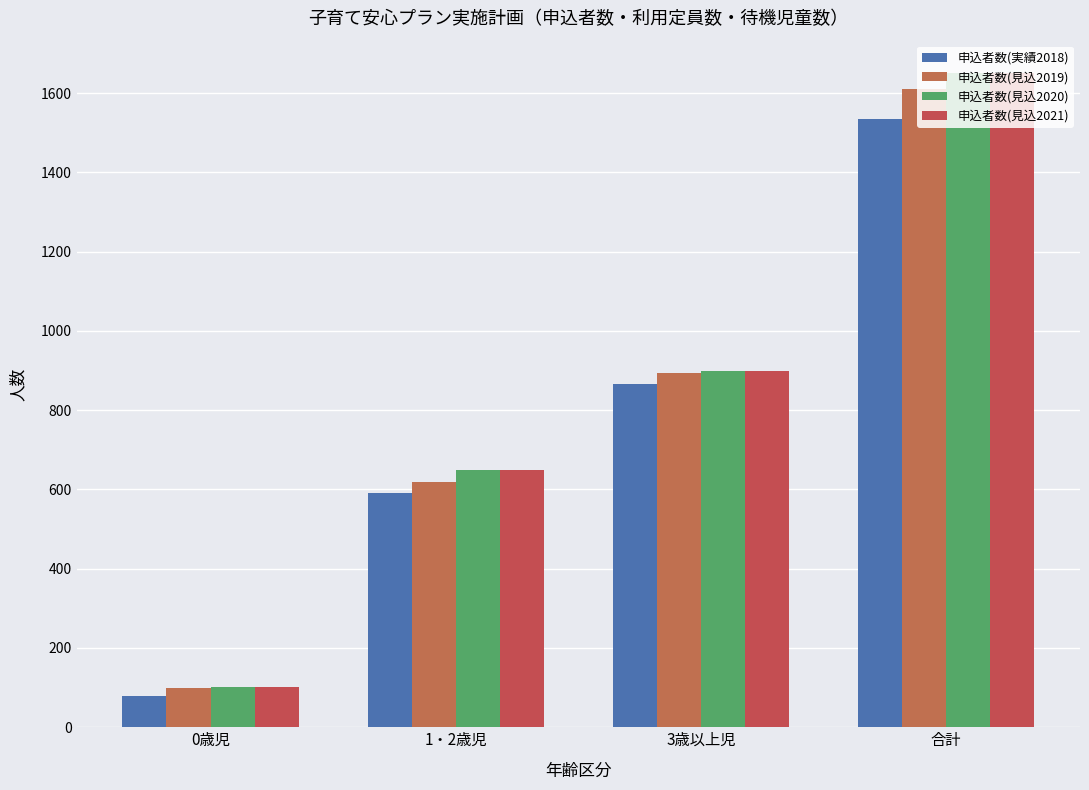

Reading left to right, extract all data points from this chart.

申込者数(実績2018): 0歳児=79	1・2歳児=590	3歳以上児=866	合計=1535
申込者数(見込2019): 0歳児=98	1・2歳児=618	3歳以上児=894	合計=1610
申込者数(見込2020): 0歳児=102	1・2歳児=648	3歳以上児=900	合計=1650
申込者数(見込2021): 0歳児=102	1・2歳児=648	3歳以上児=900	合計=1650